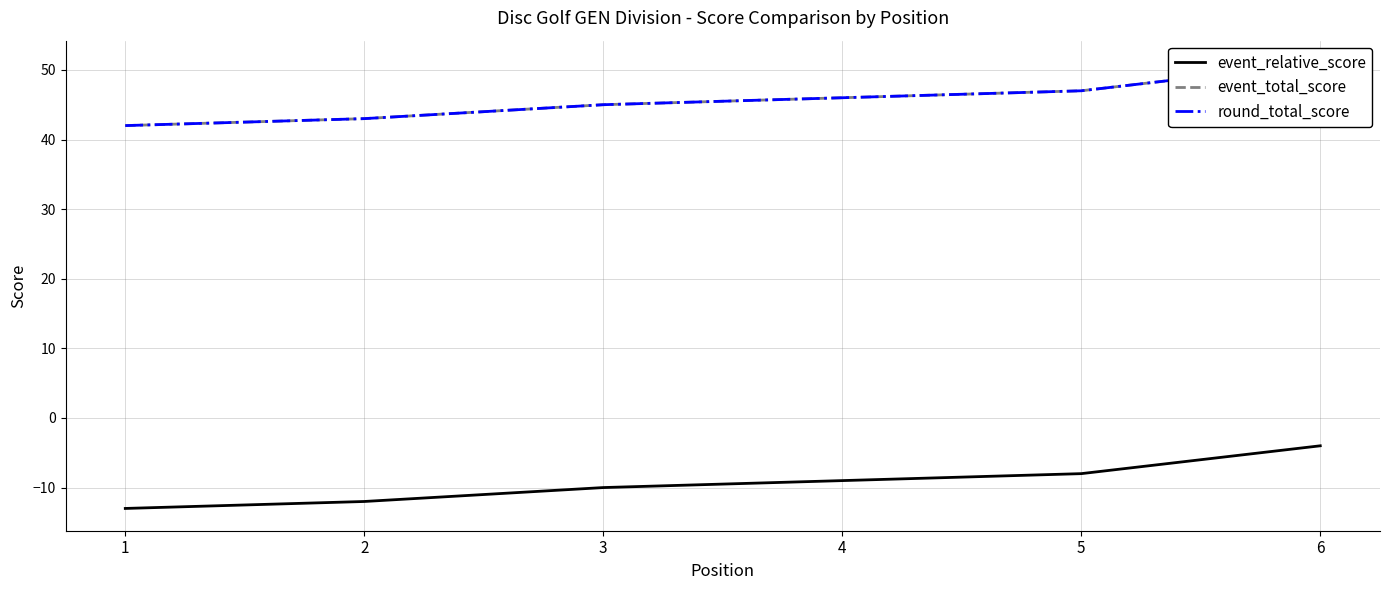

At 5, list the series in order from largest to smallest.

event_total_score, round_total_score, event_relative_score